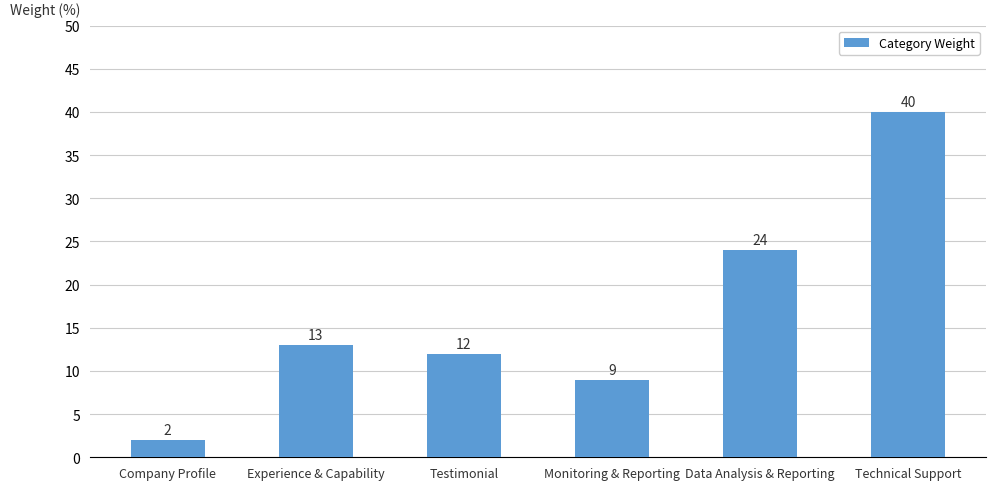

How many bars are there in total?

6